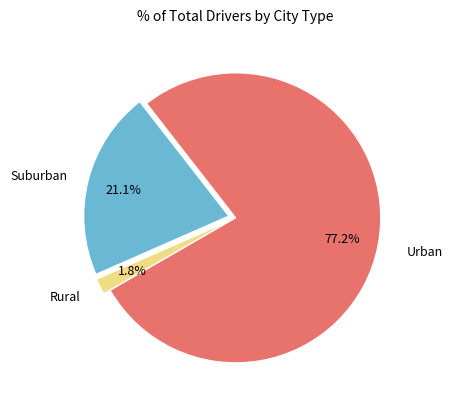

How many segments does this pie chart have?

3